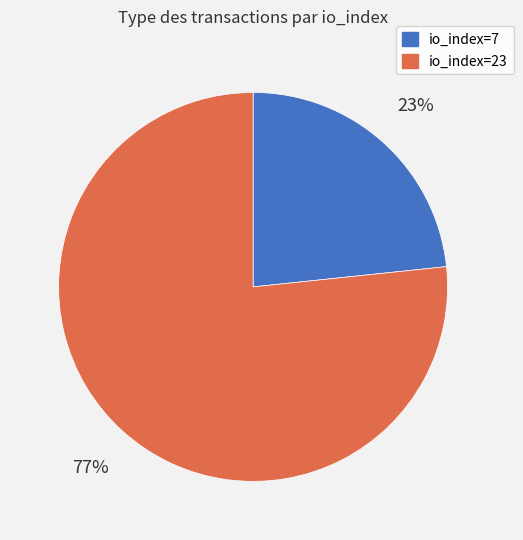

Does io_index=23 represent more than half of the total?

Yes